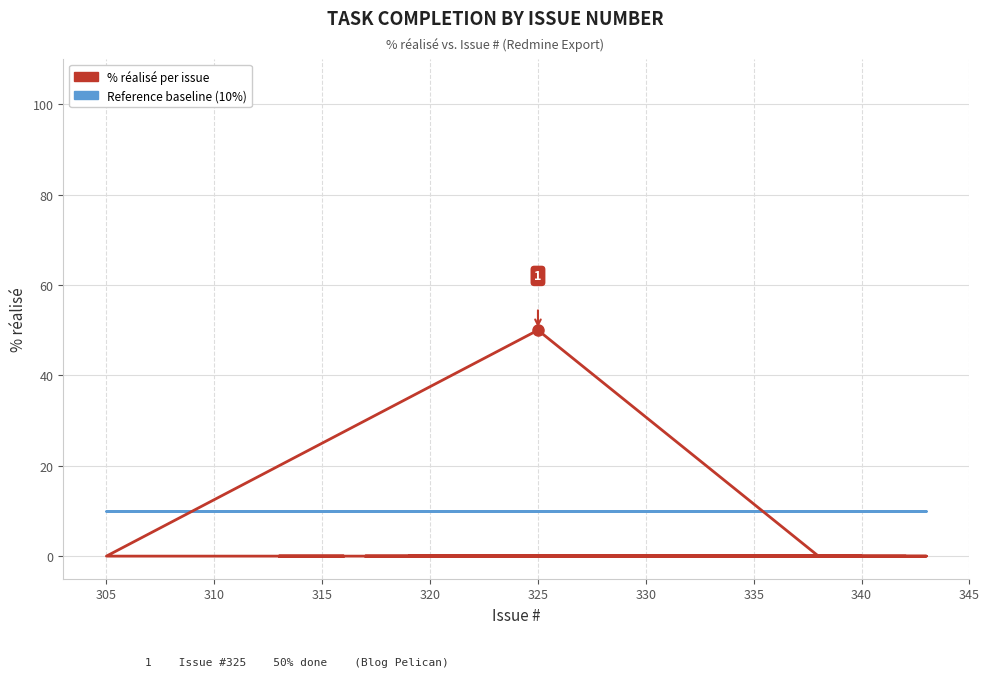

What are all the series names shown in the legend?

% réalisé per issue, Reference baseline (10%)